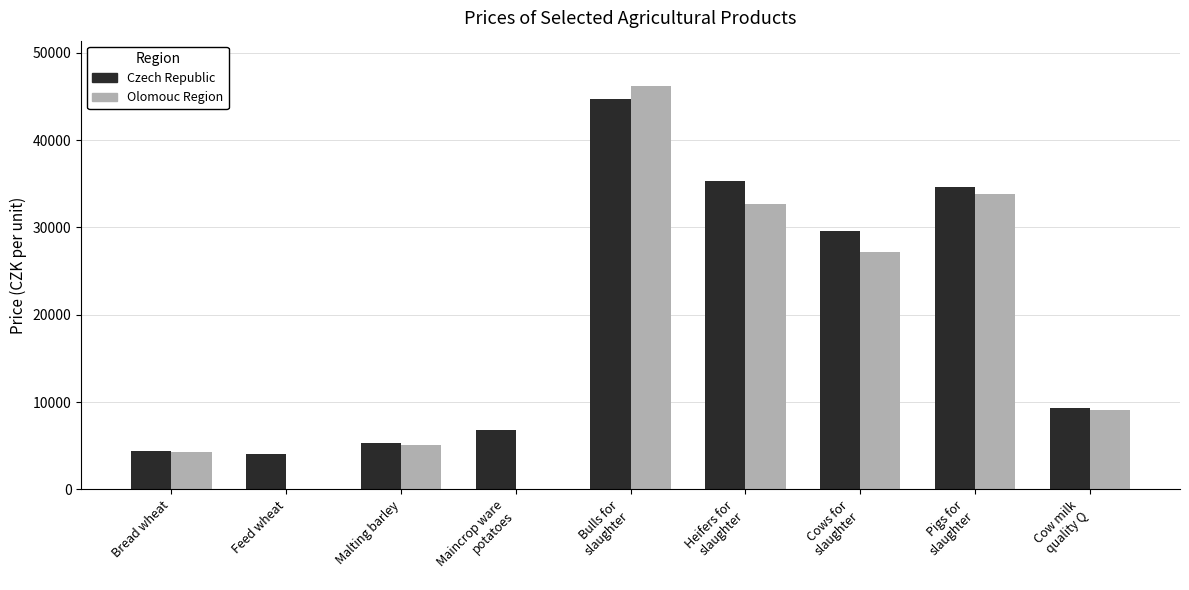

Where does the Czech Republic series first go above 9365?

Bulls for
slaughter